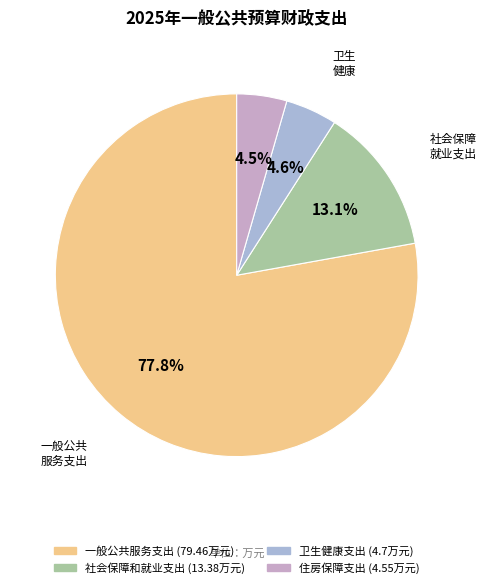

Which category has the smallest portion of the pie?

住房保障支出